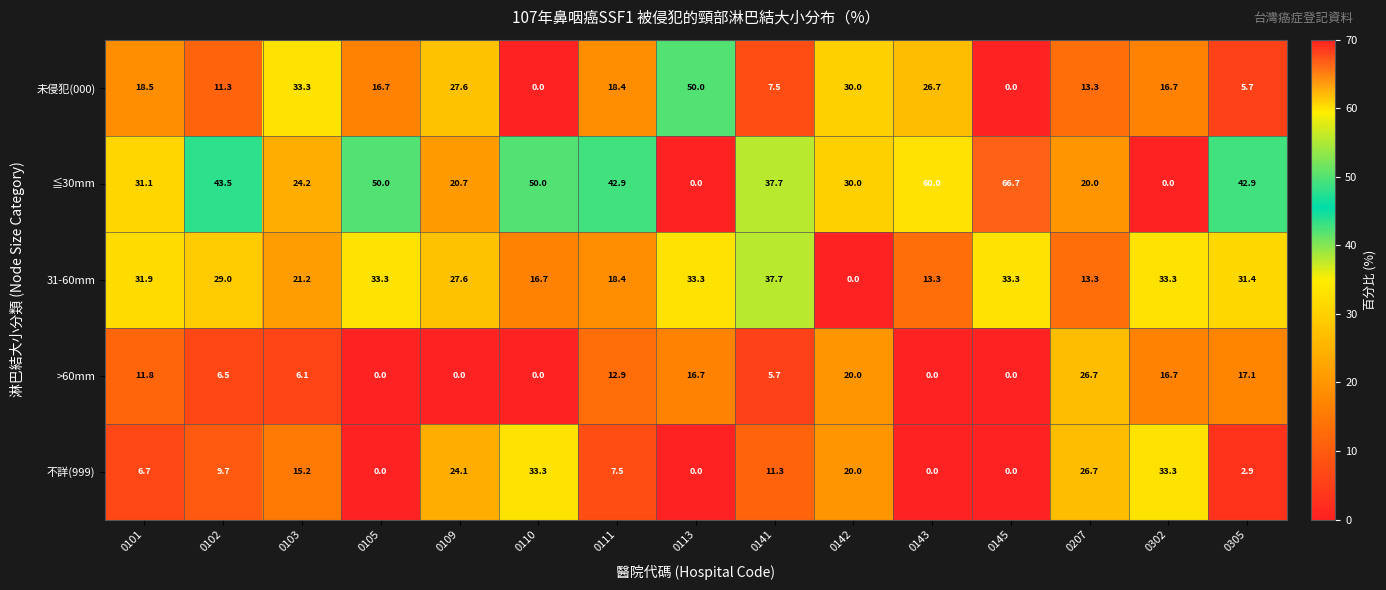

What is the difference between the maximum and second lowest values in the 未侵犯(000) series?

50.0